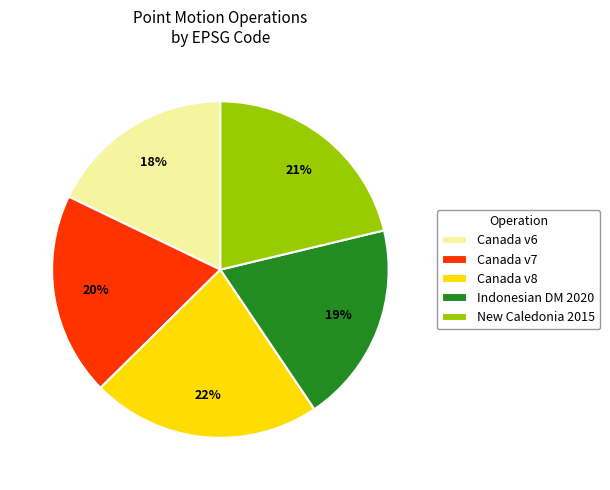

Is there any slice that represents more than half of the pie?

No